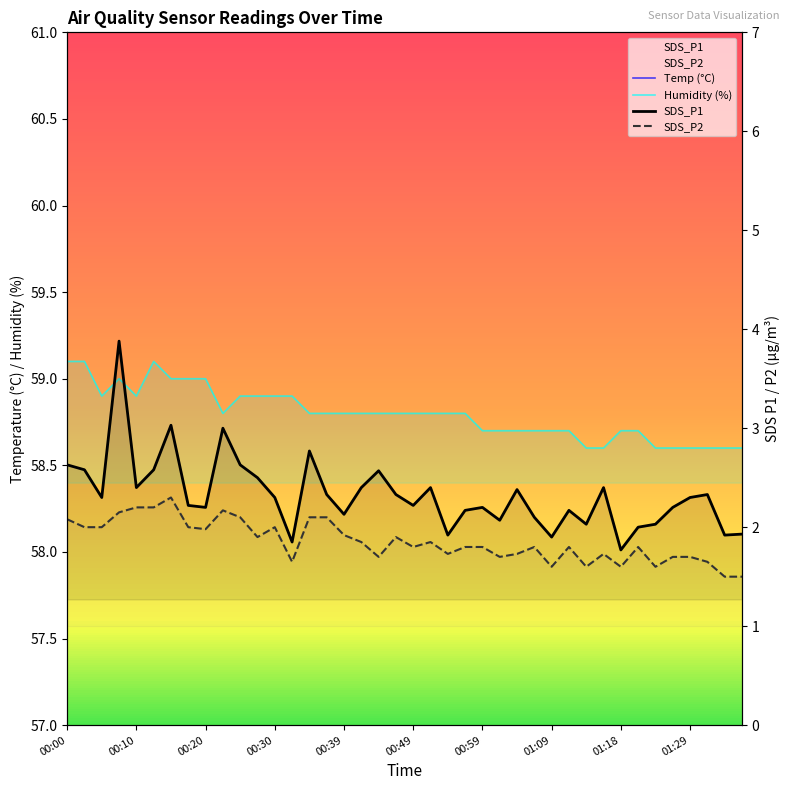

Which series has the largest total across all categories?

Humidity (%)